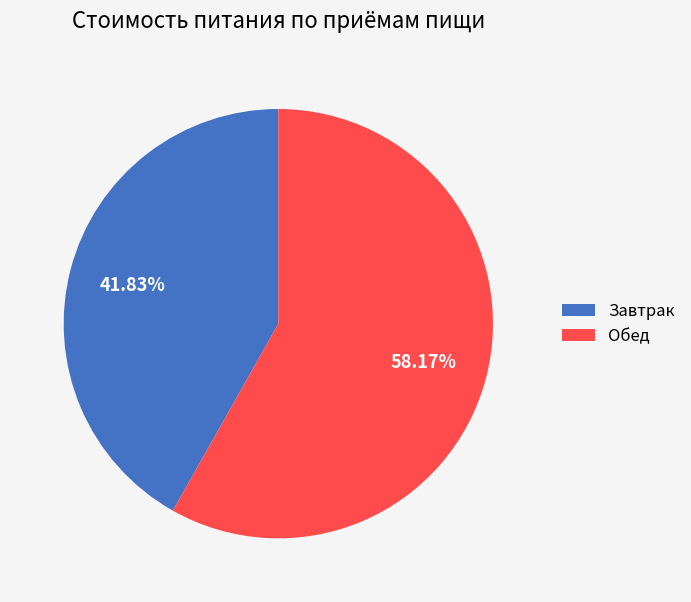

Is there any slice that represents more than half of the pie?

Yes